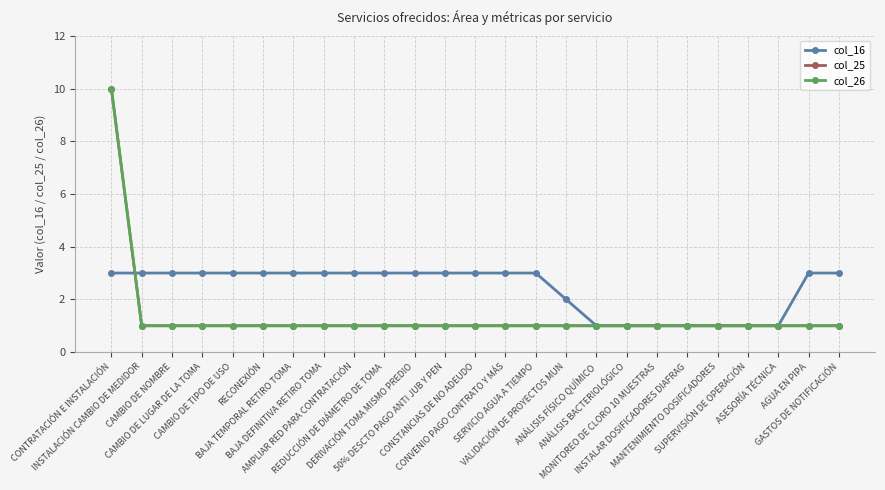

Does the chart have visible grid lines?

Yes